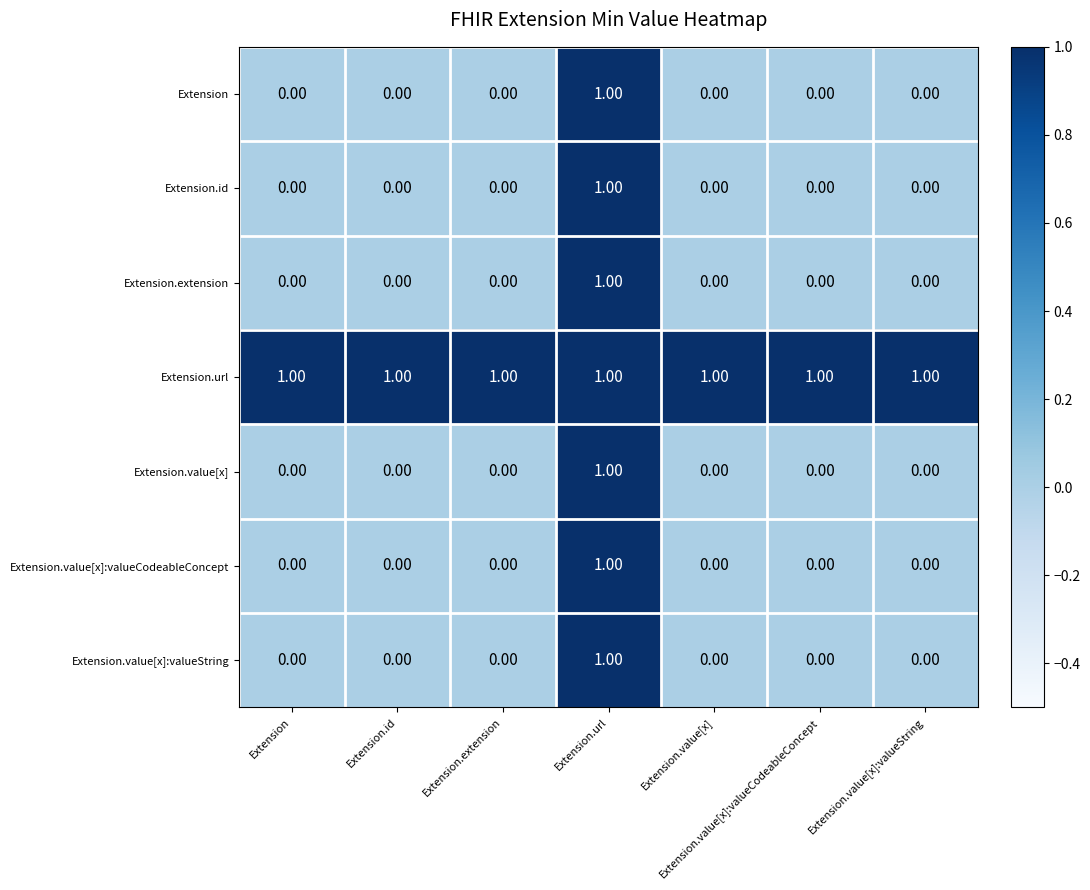

What is the sum of all Extension.url values?

7